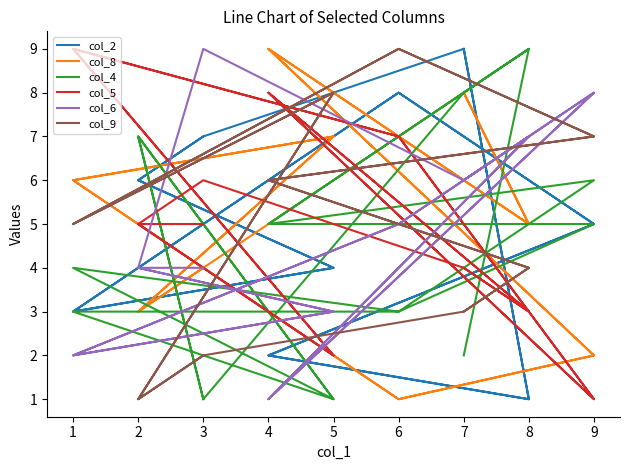

List the series in order of their peak value, highest first.

col_2, col_8, col_4, col_5, col_6, col_9